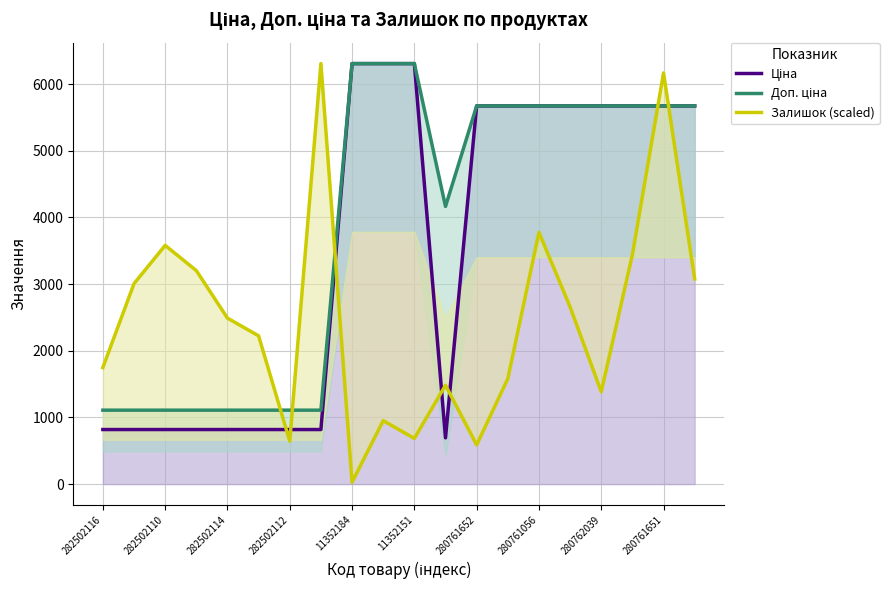

Which series has the largest total across all categories?

Доп. ціна